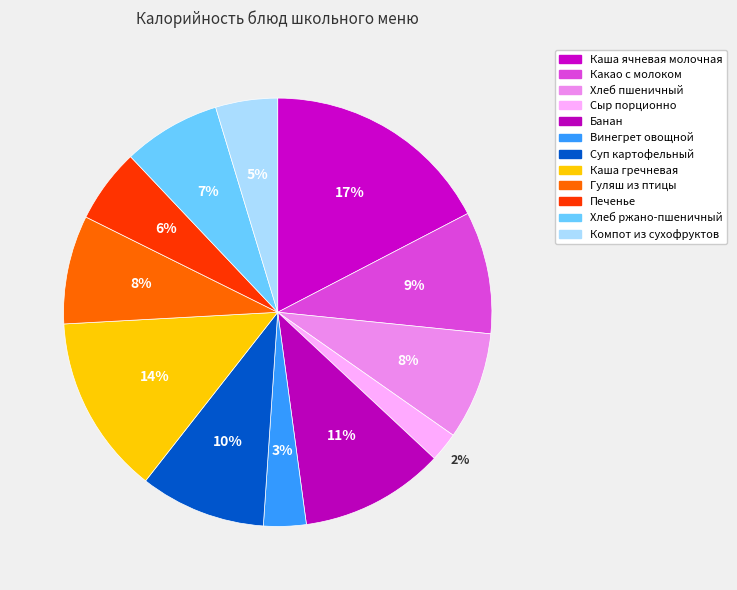

Which slice is the largest?

Каша ячневая молочная